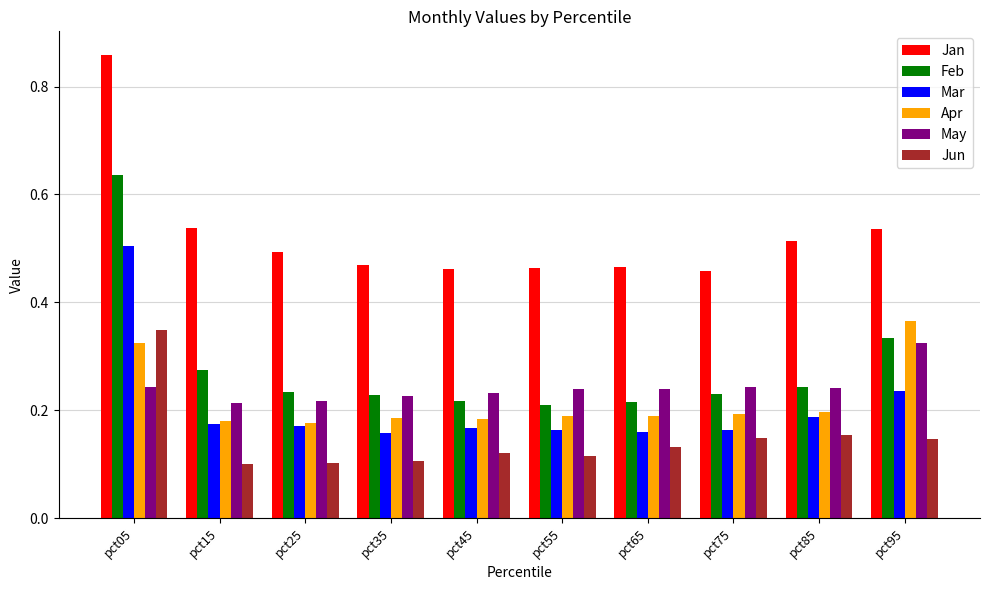

At how many categories does at least one series exceed 0?

10